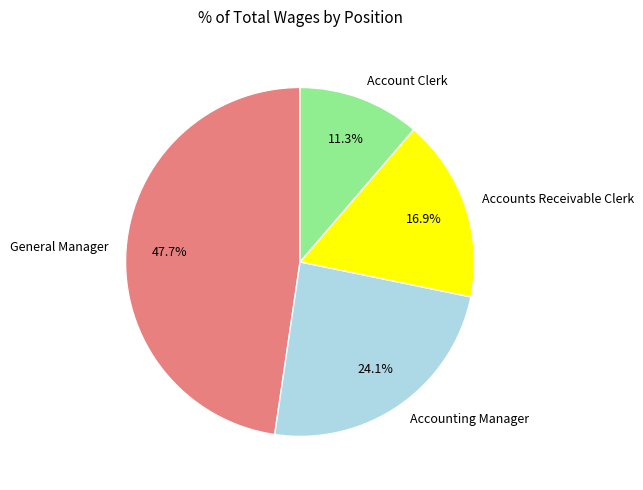

To the nearest percent, what percentage of the pie is General Manager?

48%